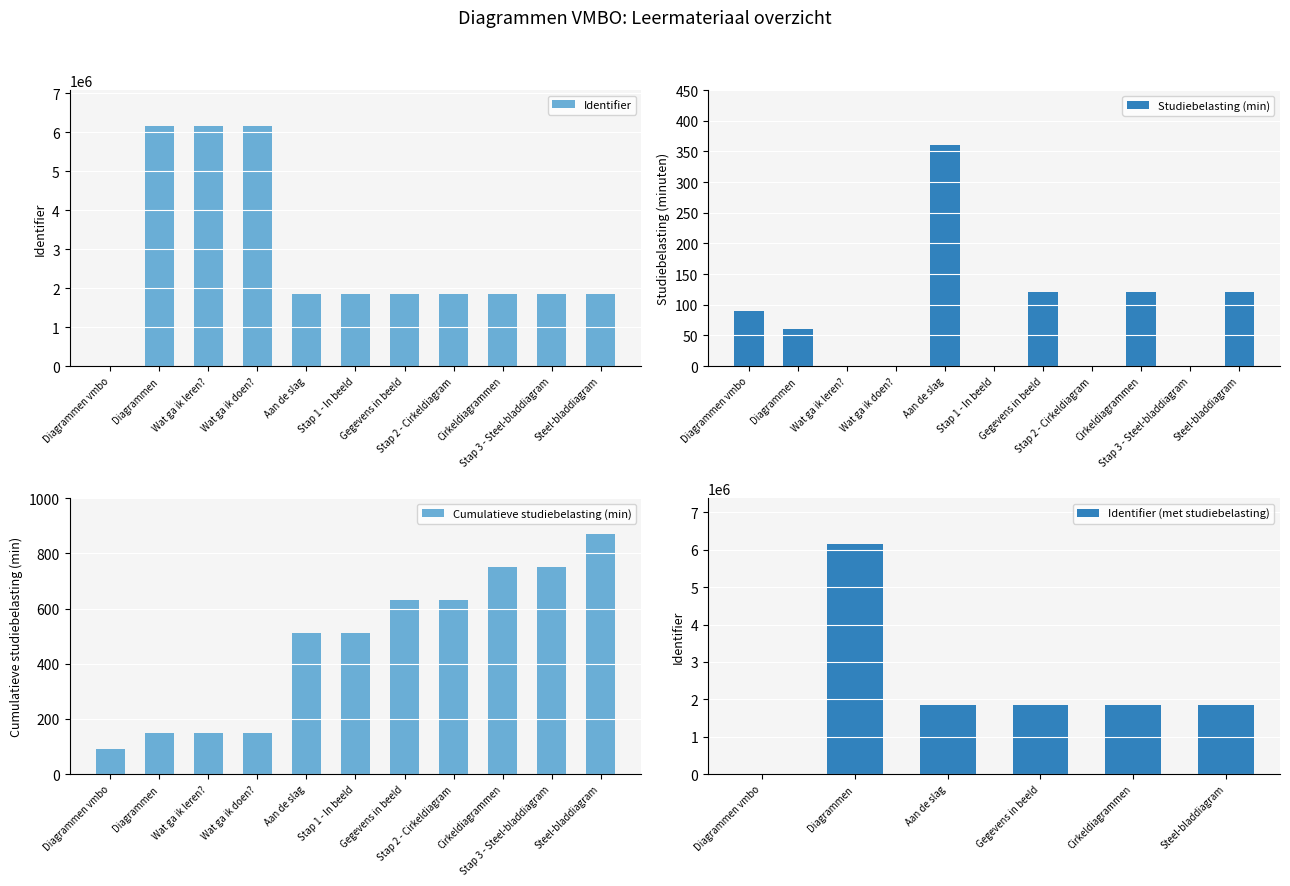

The value at Diagrammen is 6152076. True or false?

True